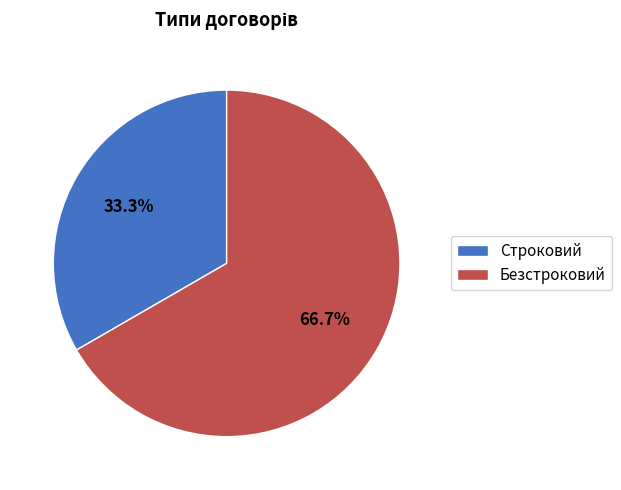

Is there any slice that represents more than half of the pie?

Yes